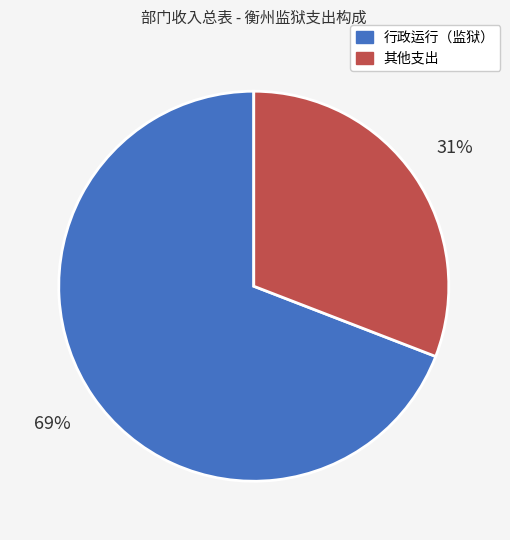

How many segments does this pie chart have?

2